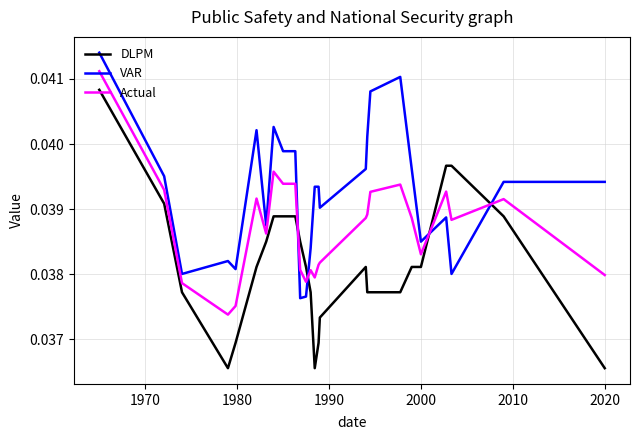

Which series has the widest spread of values?

DLPM